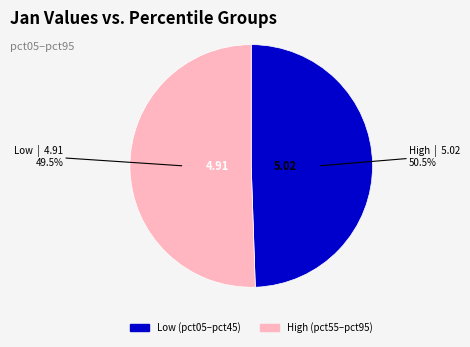

The pct35 slice represents 1% of the pie. True or false?

False